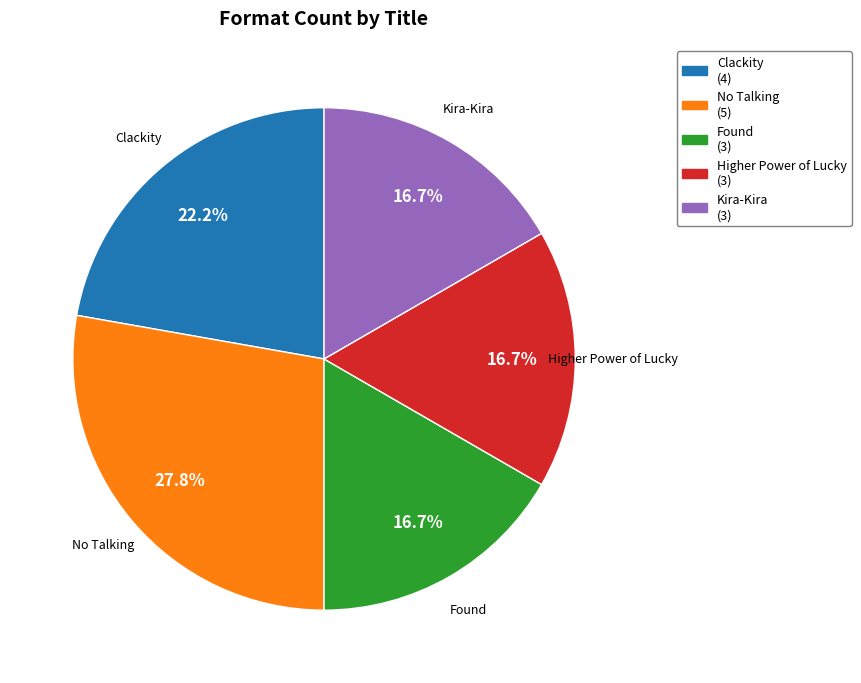

Which category has the biggest portion of the pie?

No Talking